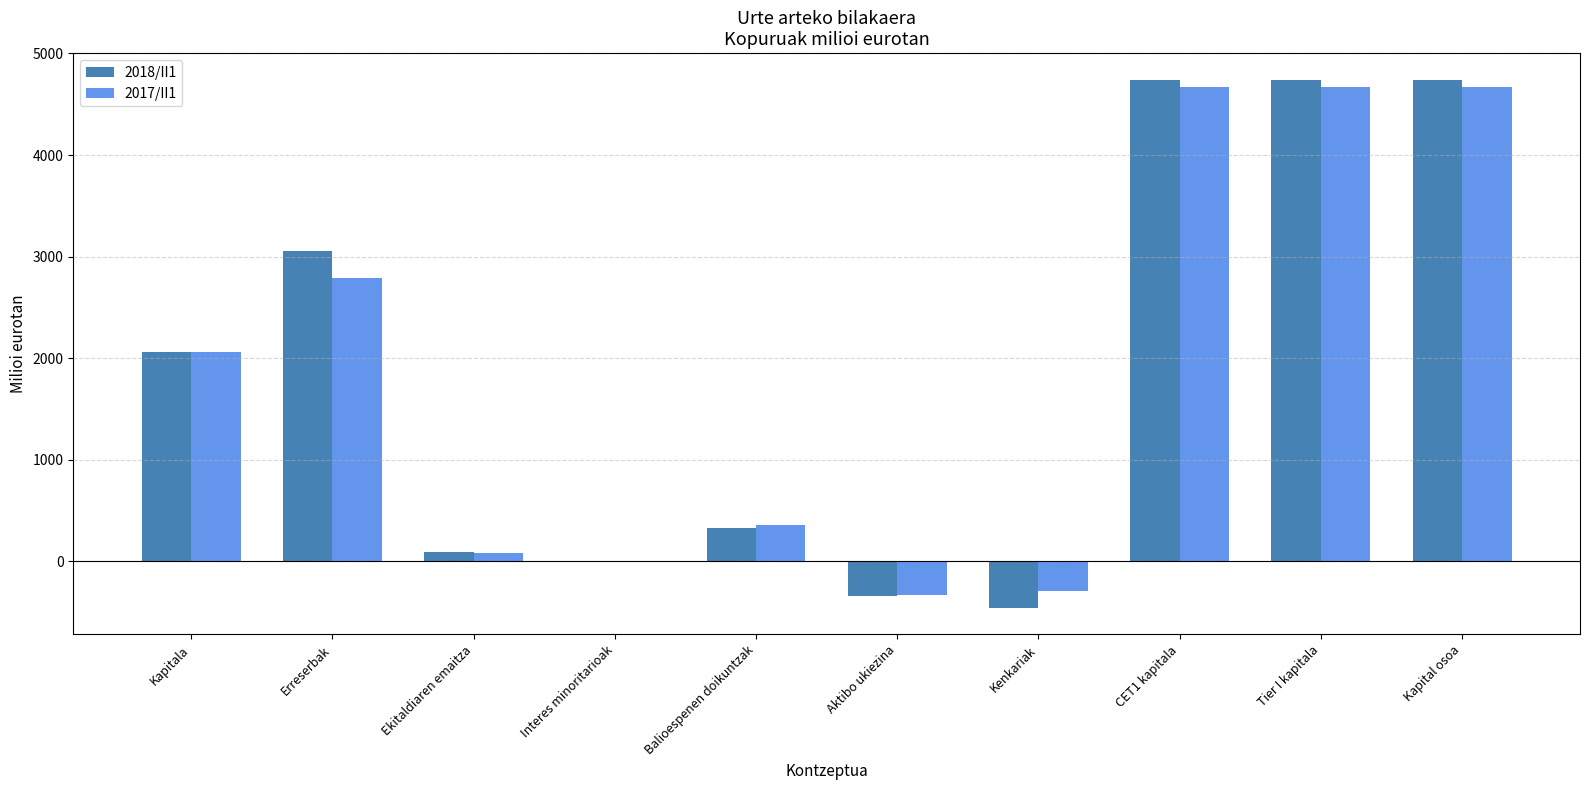

Are the bars grouped side by side (vs. stacked)?

Yes